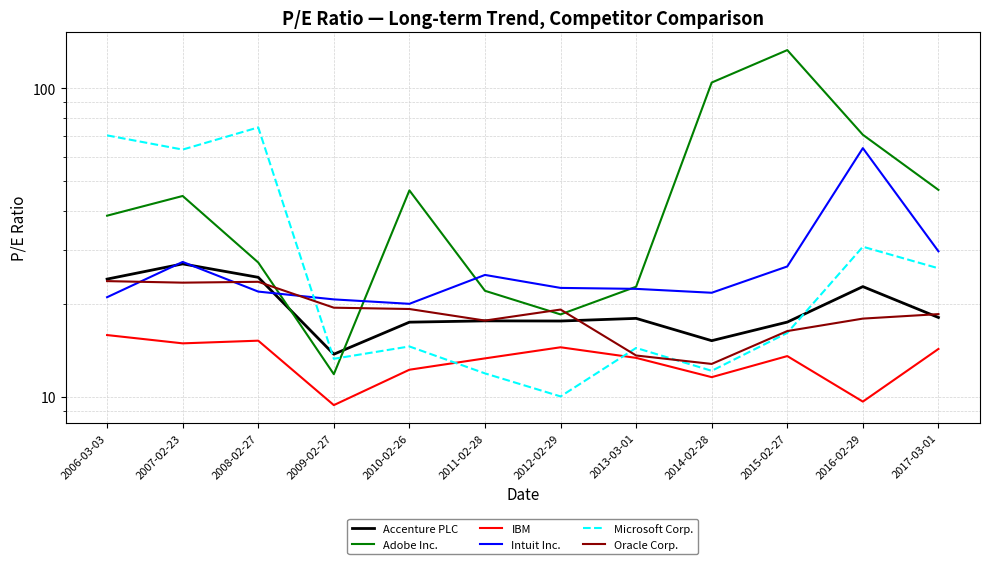

Reading right to left, list all the values displayed in this chart.

Accenture PLC: 18.1	22.8	17.5	15.2	17.9	17.6	17.6	17.4	13.7	24.4	26.9	24.1
Adobe Inc.: 46.8	70.6	132.7	104.2	22.7	18.5	22.1	46.6	11.8	27.2	44.7	38.6
IBM: 14.3	9.7	13.6	11.6	13.4	14.5	13.3	12.2	9.4	15.2	14.9	15.8
Intuit Inc.: 29.6	63.9	26.4	21.7	22.4	22.5	24.8	20.0	20.7	21.9	27.4	21.0
Microsoft Corp.: 26.1	30.6	16.1	12.1	14.4	10.0	11.9	14.6	13.3	74.6	63.2	70.3
Oracle Corp.: 18.5	17.9	16.3	12.8	13.6	19.2	17.7	19.2	19.4	23.6	23.4	23.7